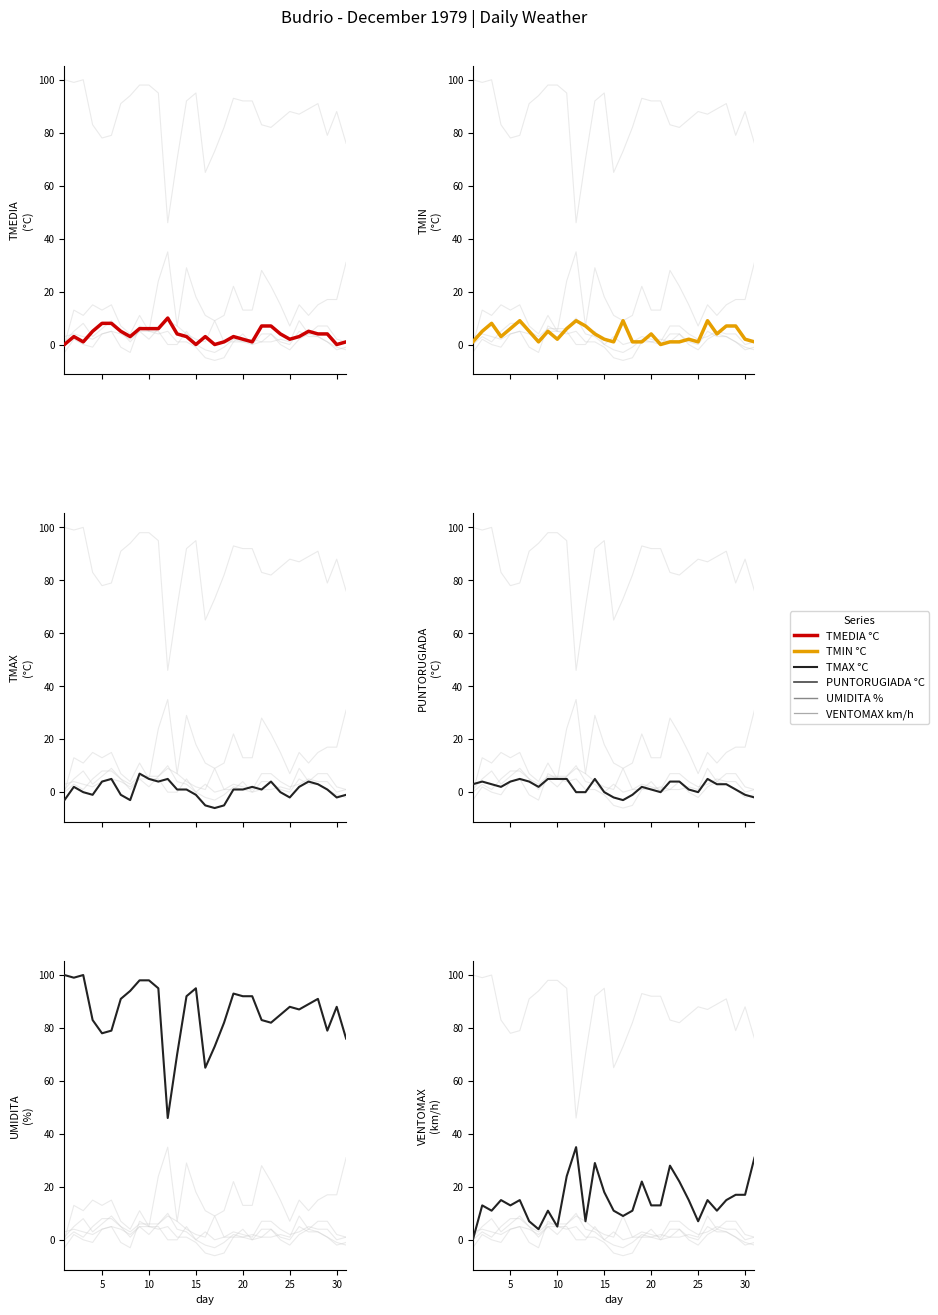

In TMIN °C, how many points are lower than both neighbors (excluding endpoints)?

7